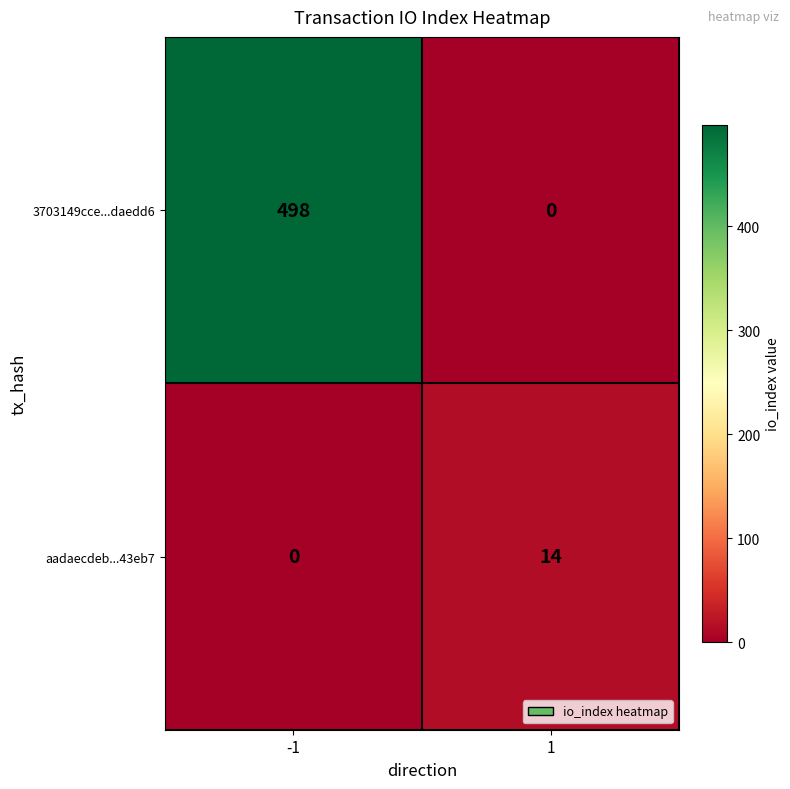

How many series are shown in this chart?

2